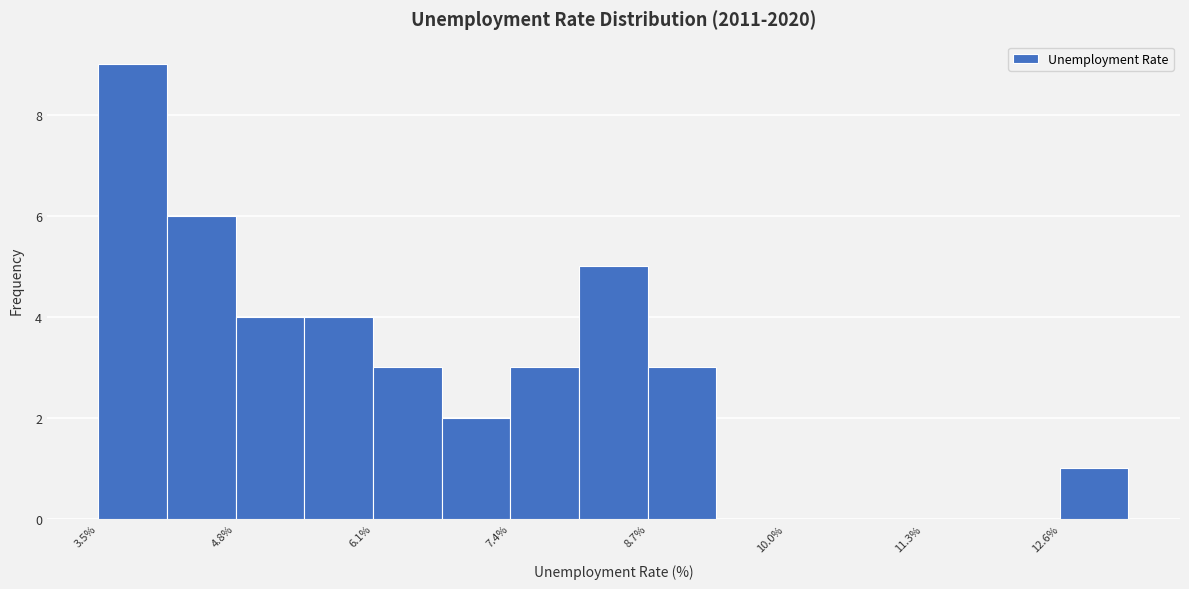

Read against the x-axis, roughly where is the centre of the tallest bar?

3.8